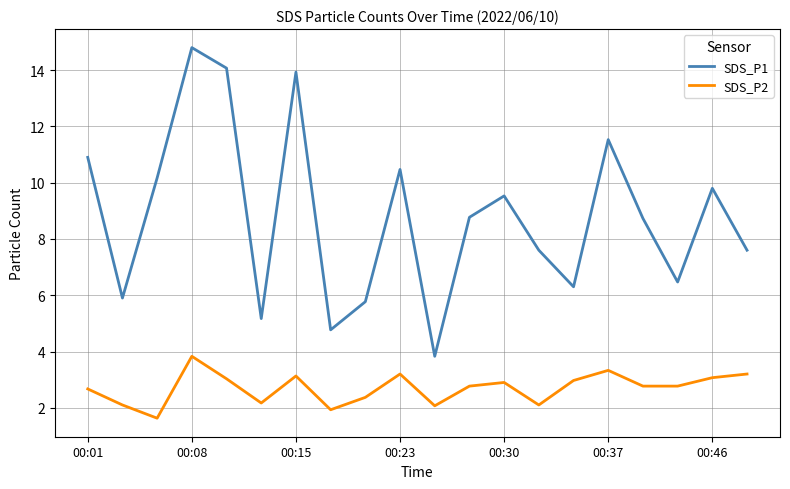

True or false: SDS_P1 and SDS_P2 cross at least once.

False